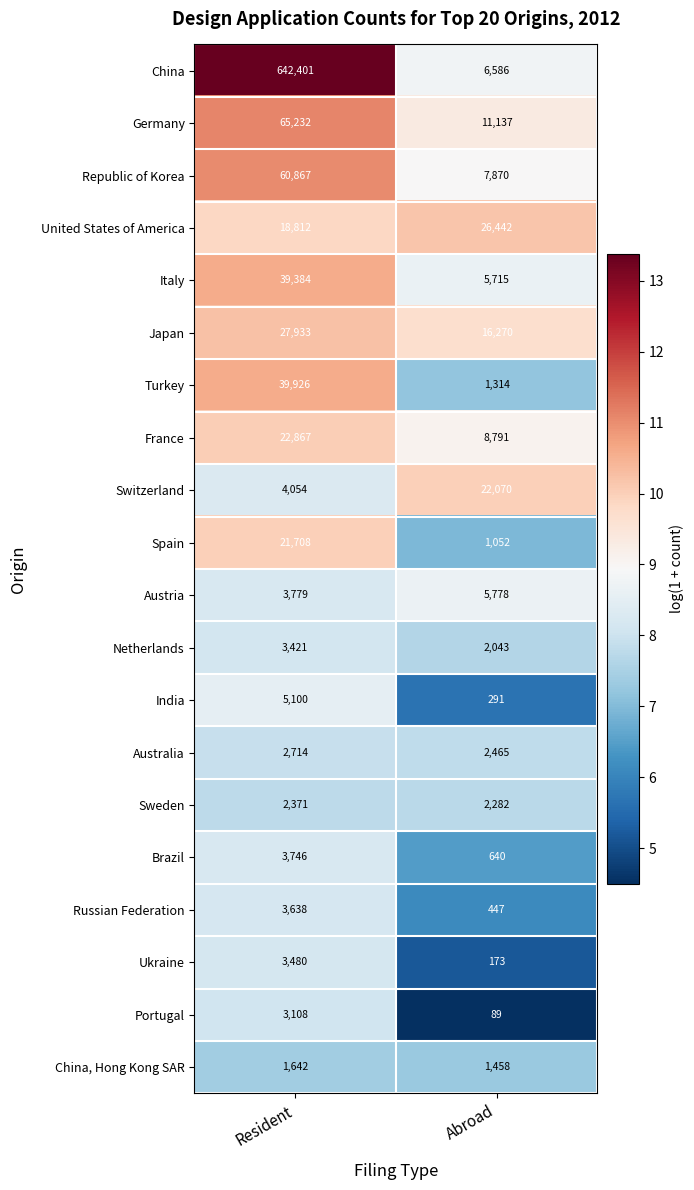

How many categories are shown in the chart?

2